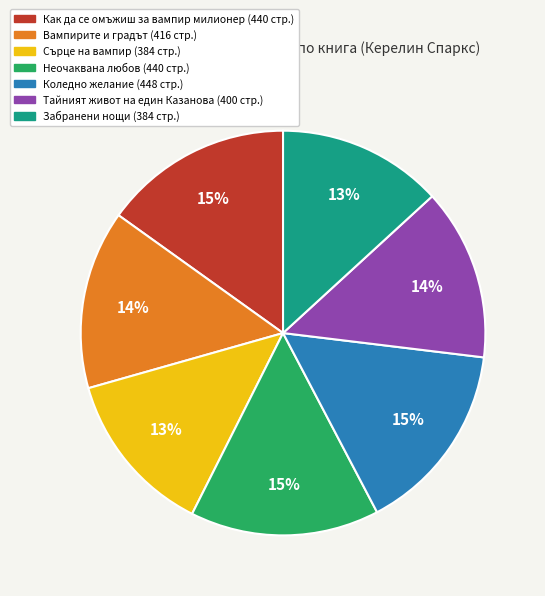

To the nearest percent, what is the average slice percentage?

14%